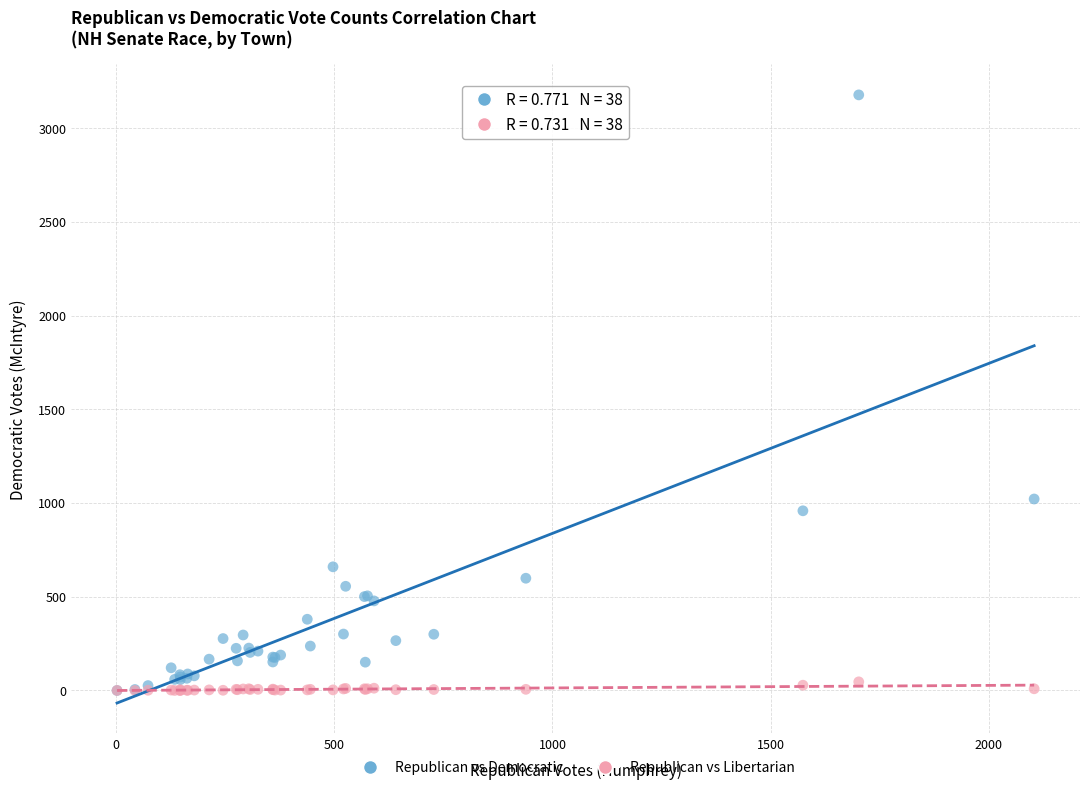

Across all series, what Y value is closest to 1589?

1022